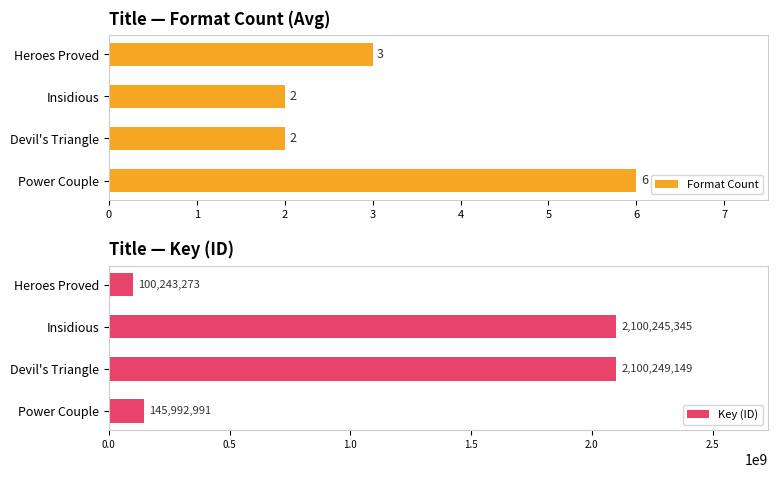

What is the minimum value shown in the chart?

2